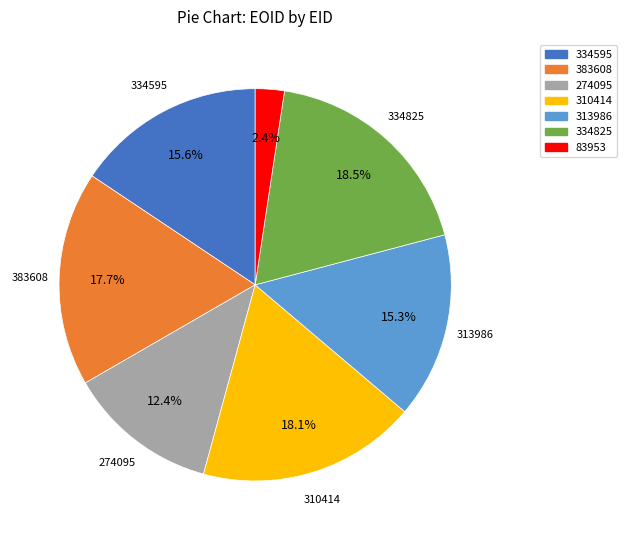

Do 334825 and 334595 together represent more than half of the pie?

No